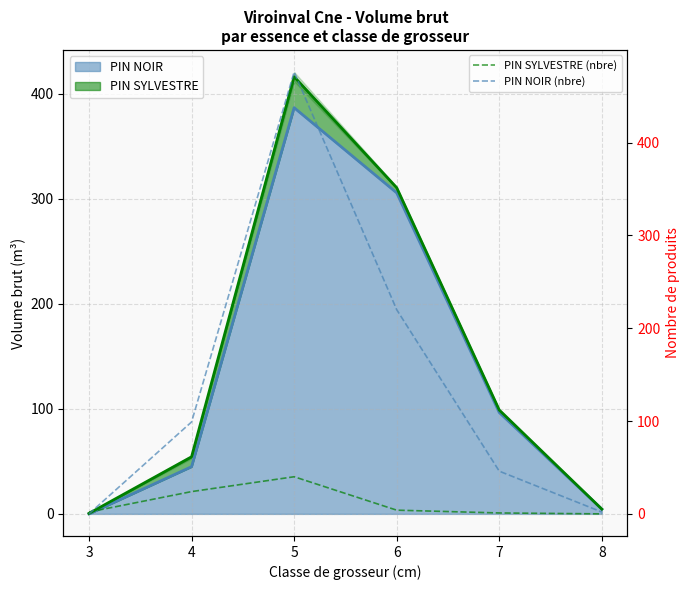

Is the value of PIN SYLVESTRE (nbre) at 8 greater than the value of PIN NOIR (nbre) at 8?

No